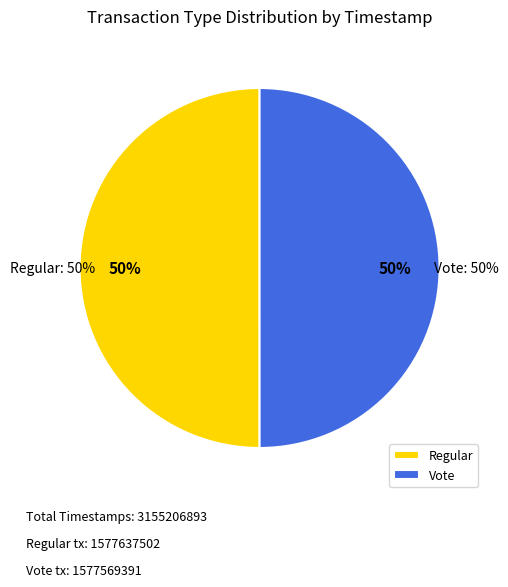

How many slices are in this pie chart?

2